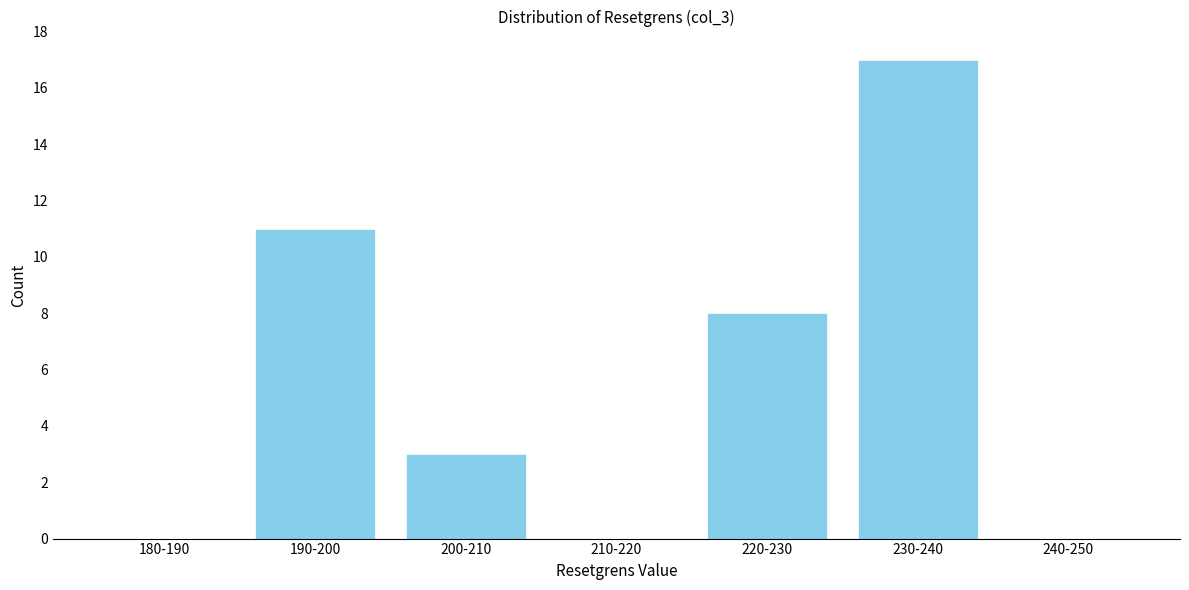

Reading left to right, list all the values displayed in this chart.

180-190=0	190-200=11	200-210=3	210-220=0	220-230=8	230-240=17	240-250=0